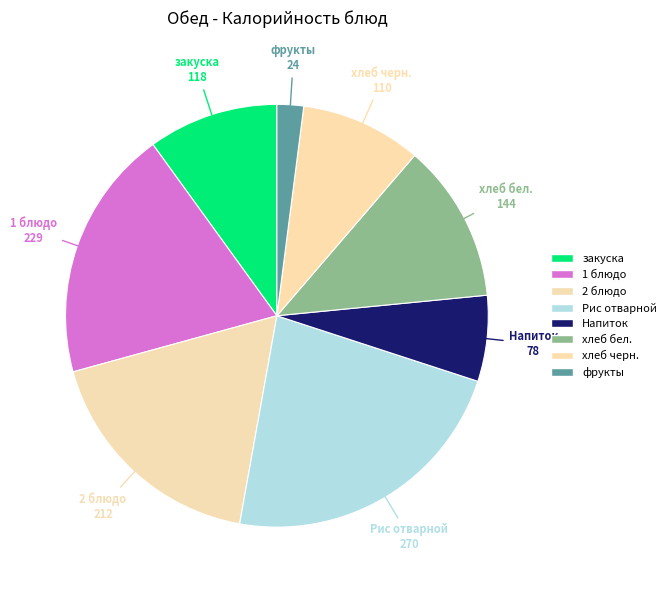

Which category has the smallest portion of the pie?

фрукты